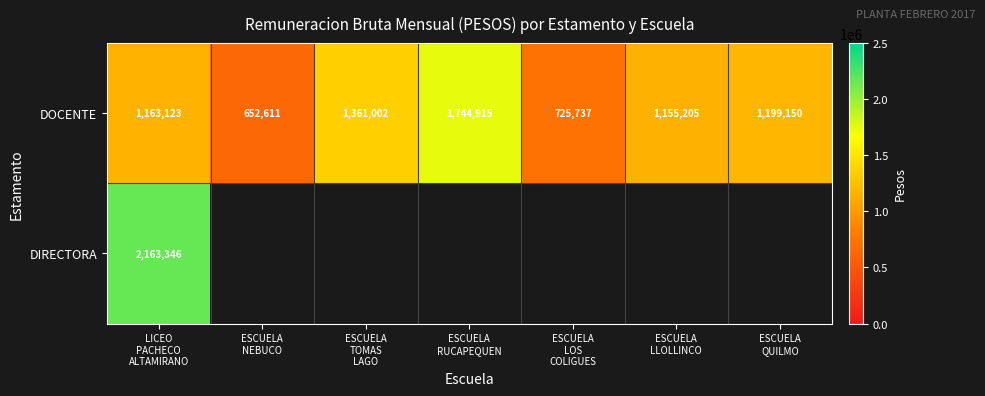

What is the sum of all DOCENTE values?

8001743